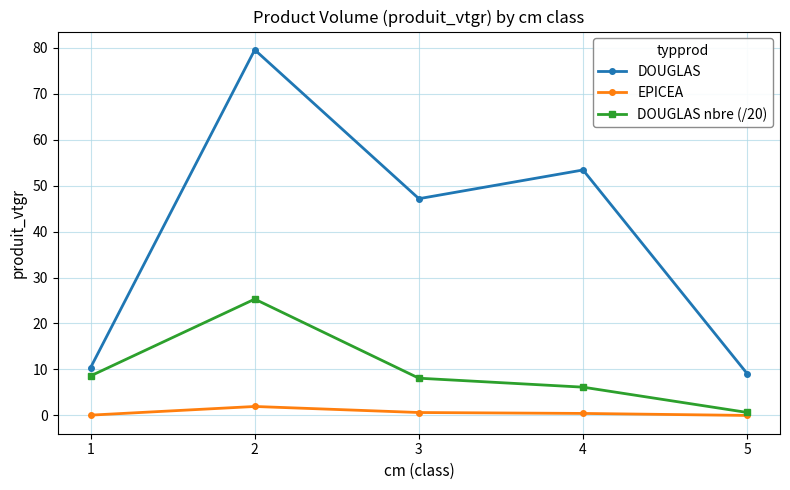

What are all the series names shown in the legend?

DOUGLAS, EPICEA, DOUGLAS nbre (/20)